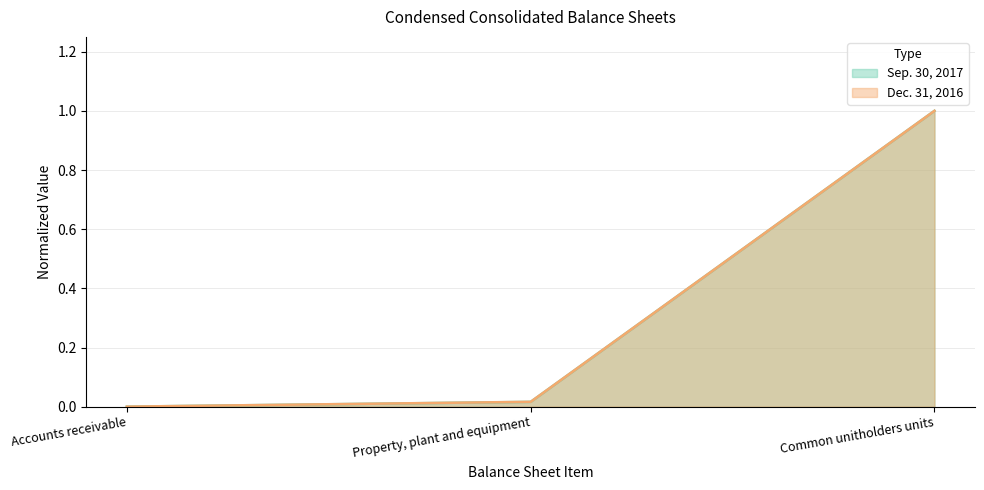

What is the greatest value displayed?

1.0